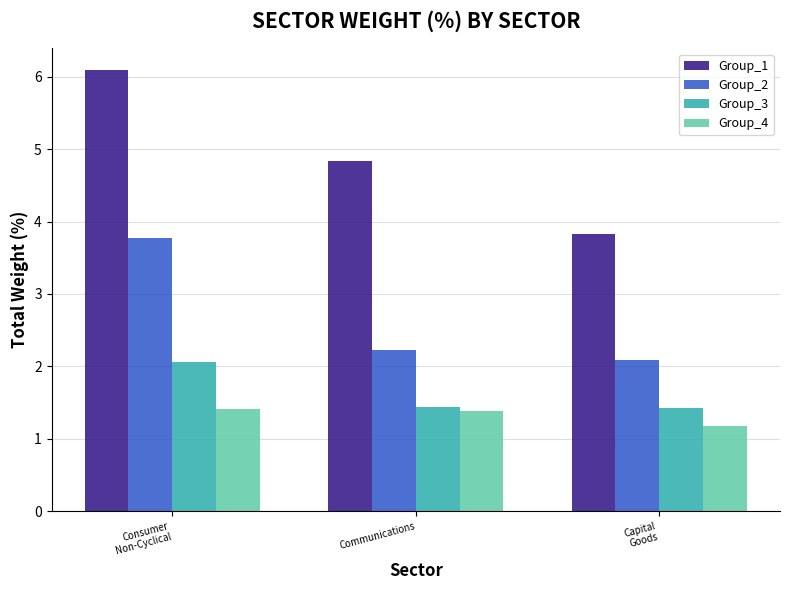

Which category has the highest value in the Group_3 series?

Consumer
Non-Cyclical